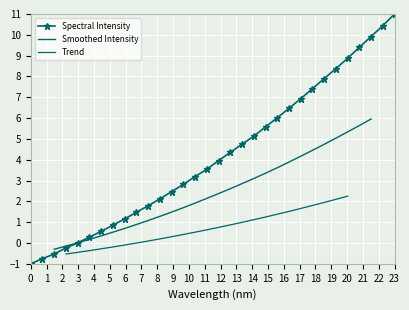

What is the difference between the maximum and minimum values?

12.0